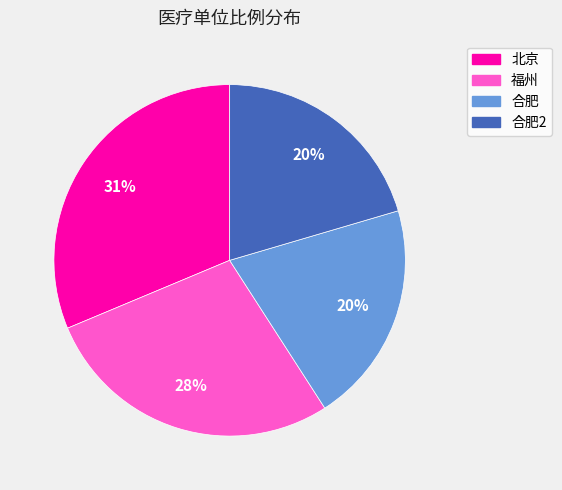

Is there any slice that represents more than half of the pie?

No